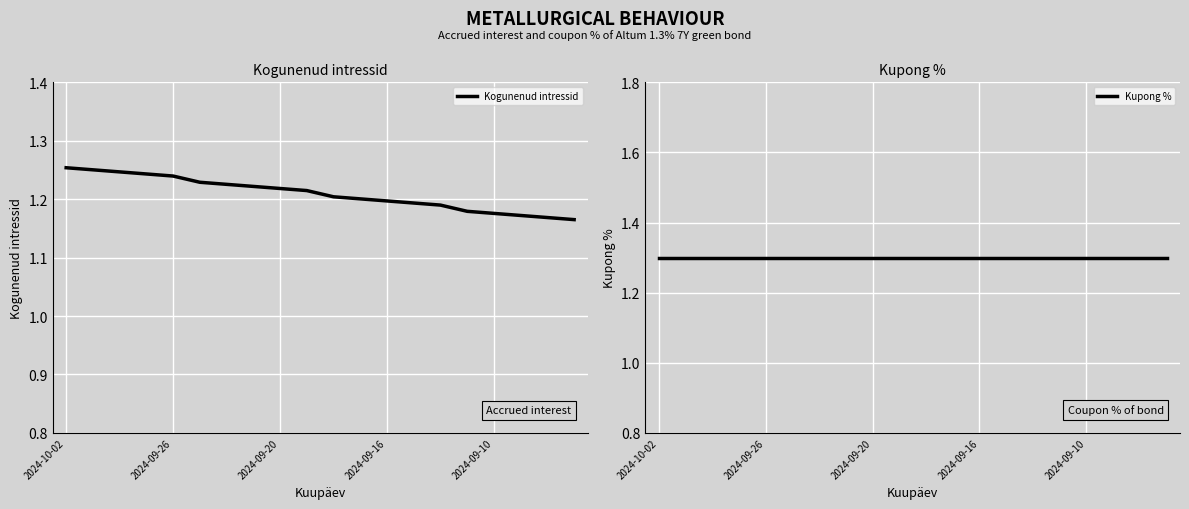

True or false: Kogunenud intressid and Kupong % intersect in this chart.

False